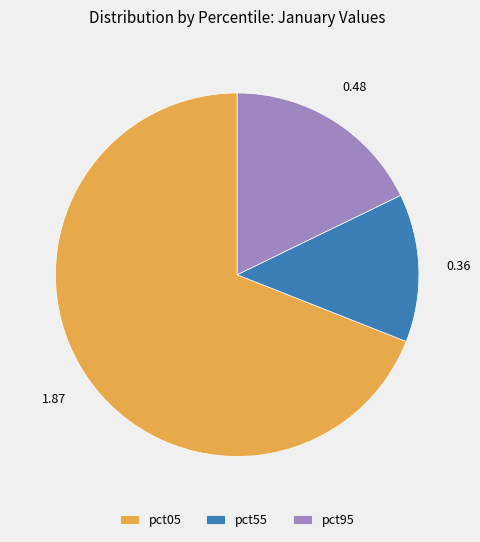

Does any single category account for the majority?

Yes